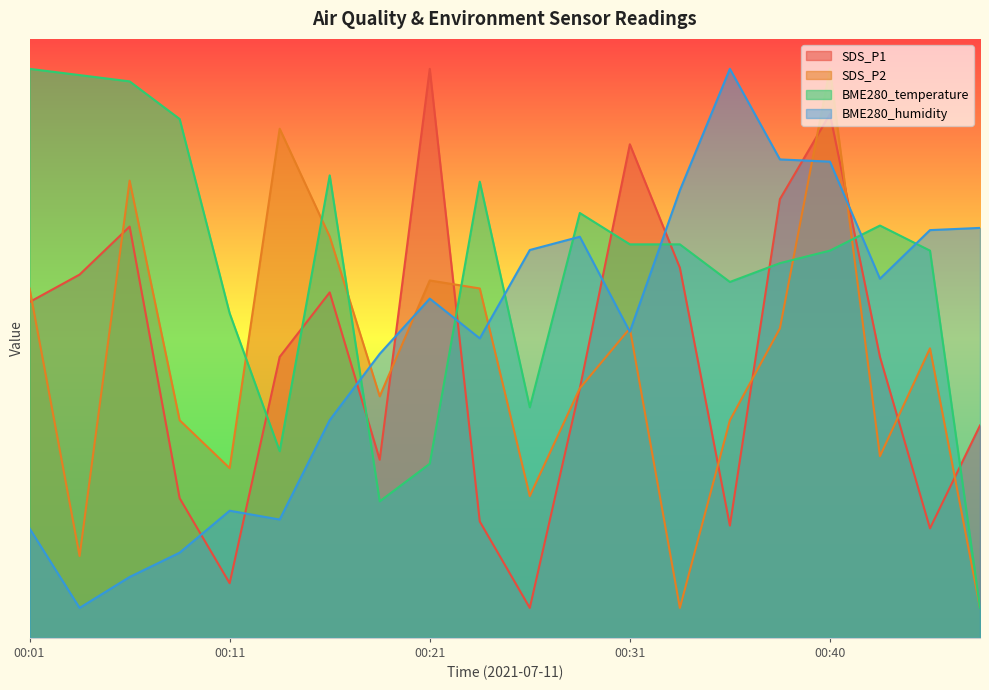

Which series has the widest spread of values?

SDS_P1